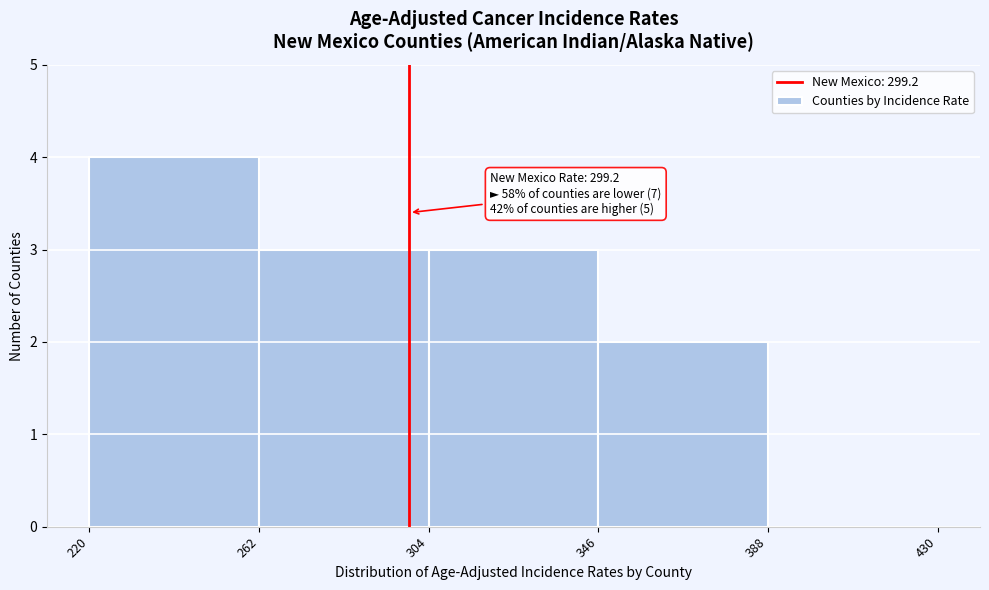

Over which range of the x-axis is the bar tallest?

220 to 262